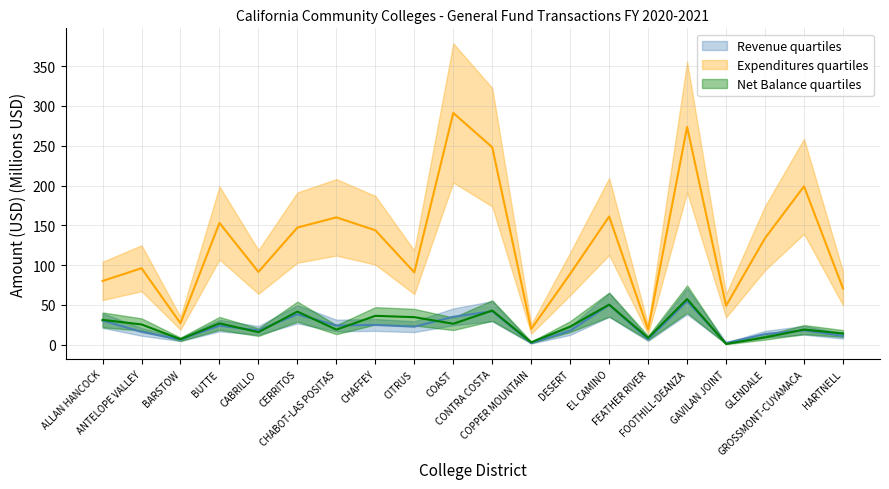

How many categories are shown in the chart?

20